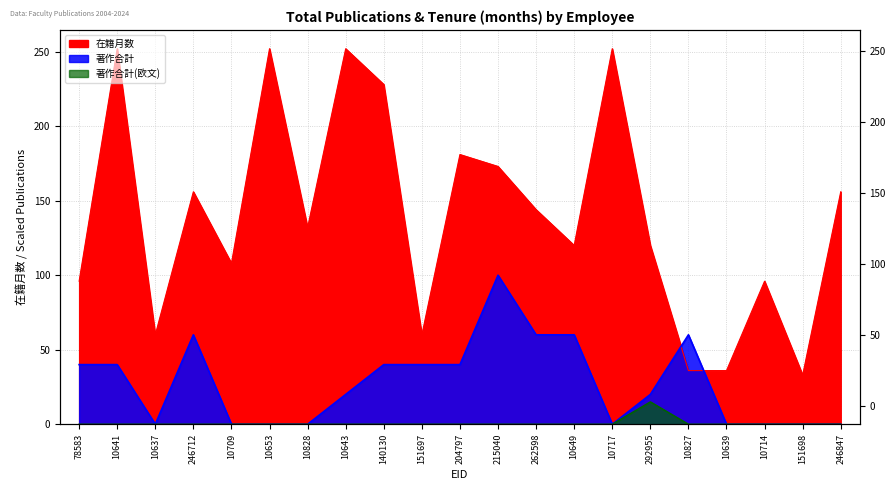

Rank the series at 10653 from lowest to highest value.

著作合計, 著作合計(欧文), 在籍月数